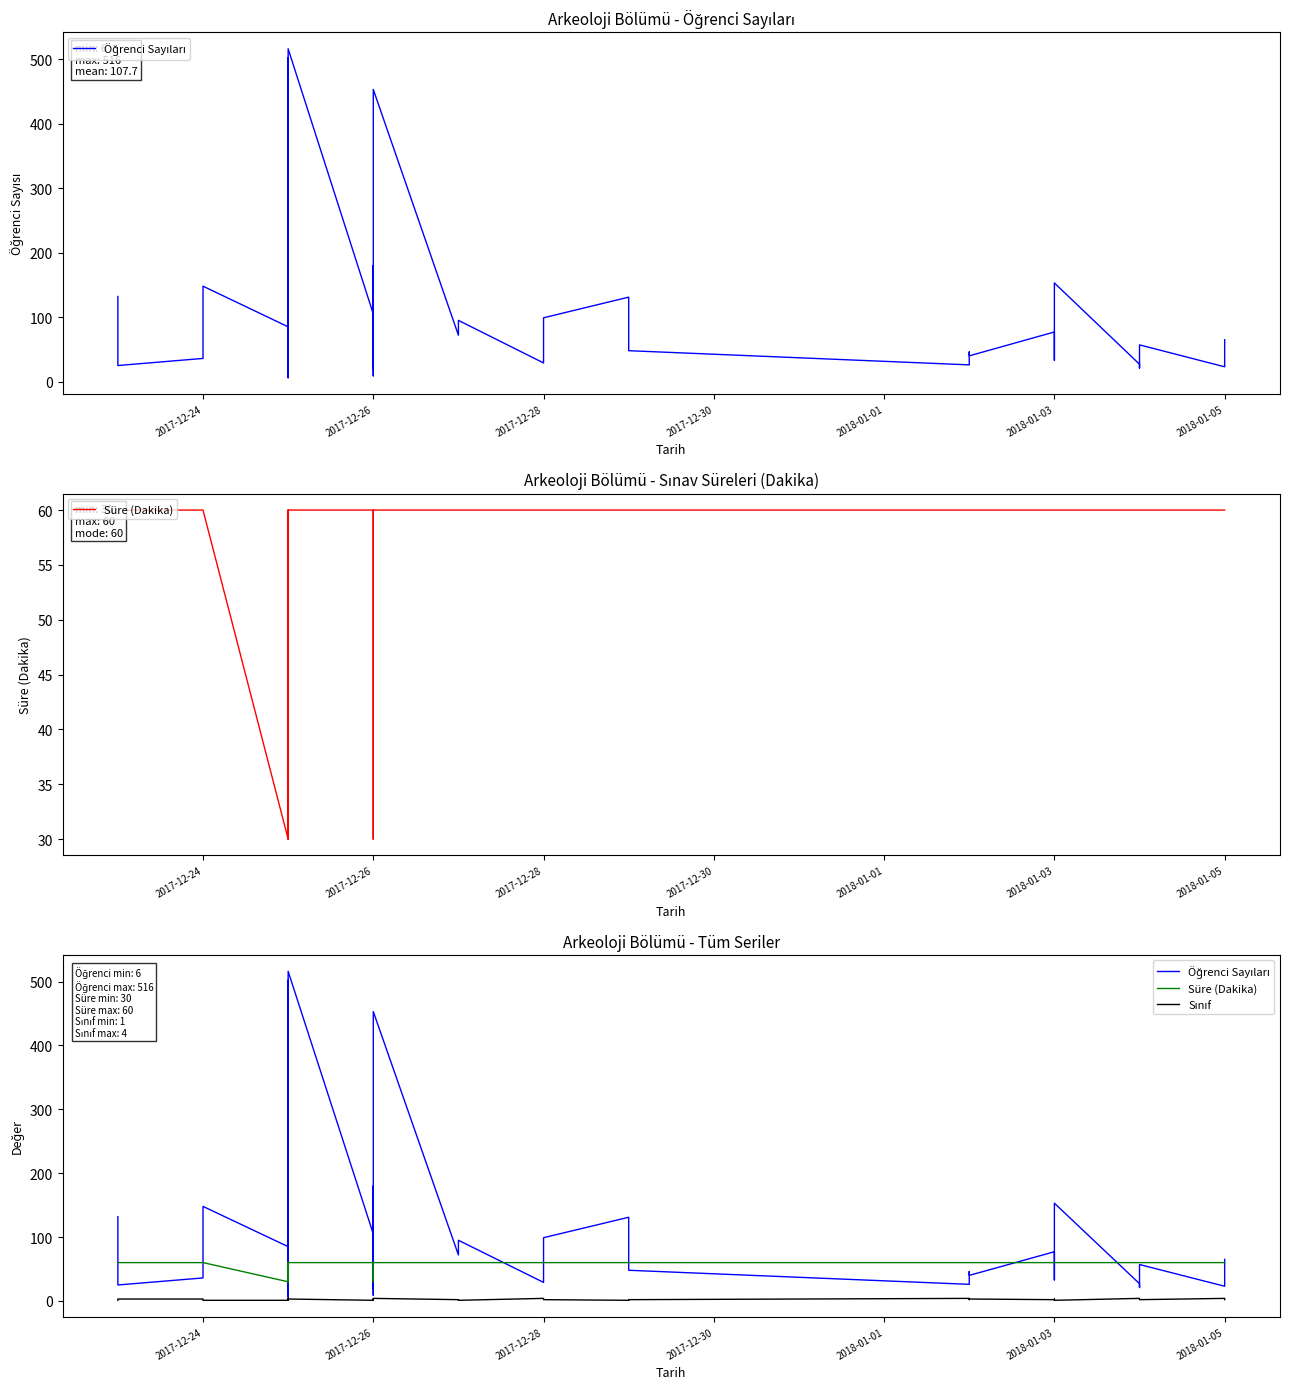

What is the value of the Süre (Dakika) point at the 26th from the left?

60